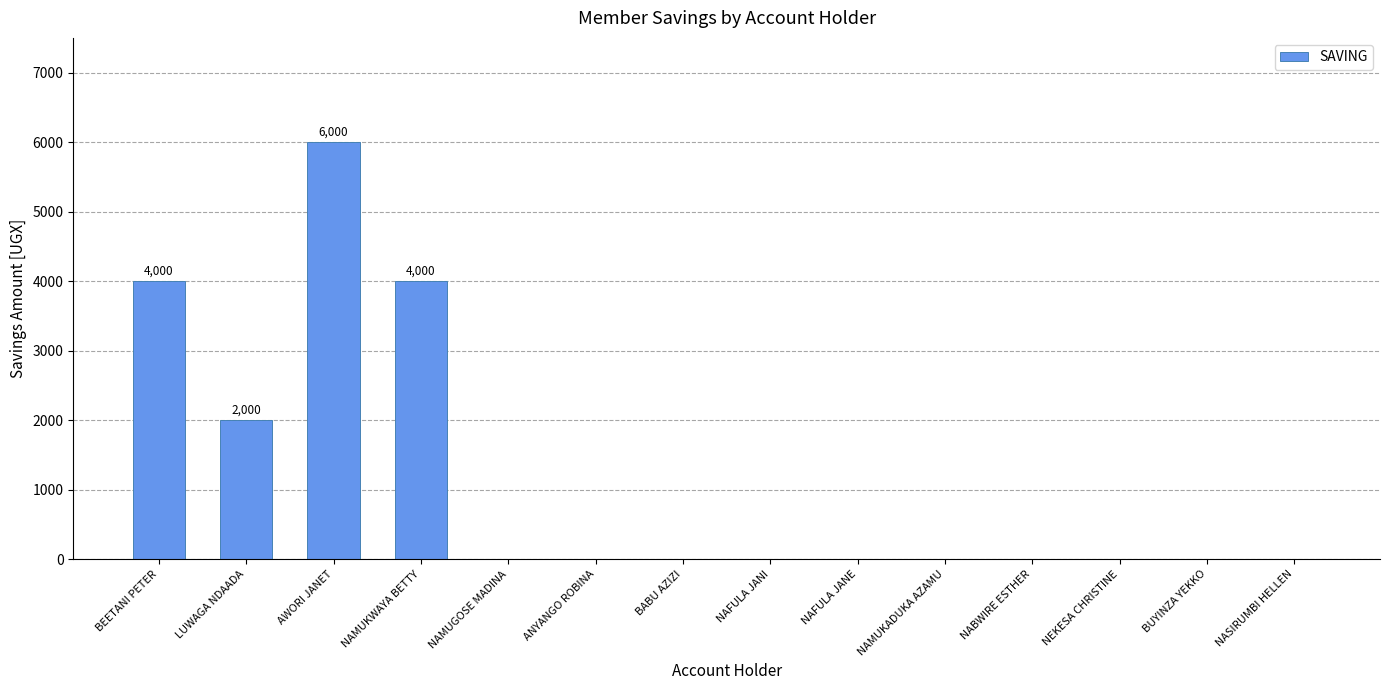

What is the sum of the values at NEKESA CHRISTINE and LUWAGA NDAADA?

2000